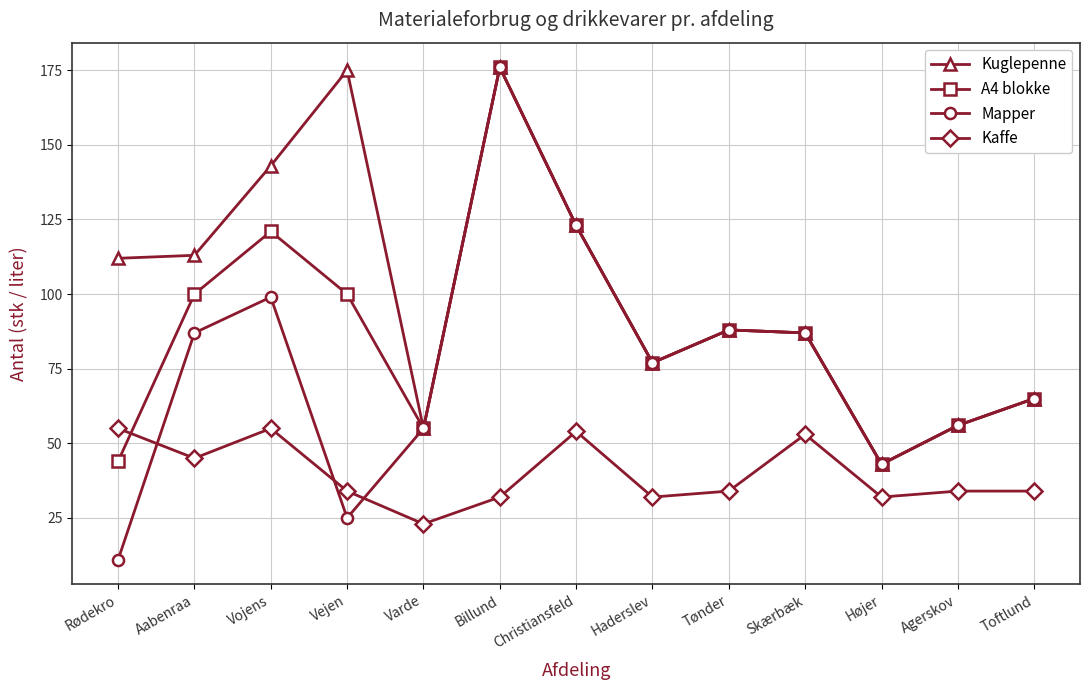

Count the number of data series in this chart.

4